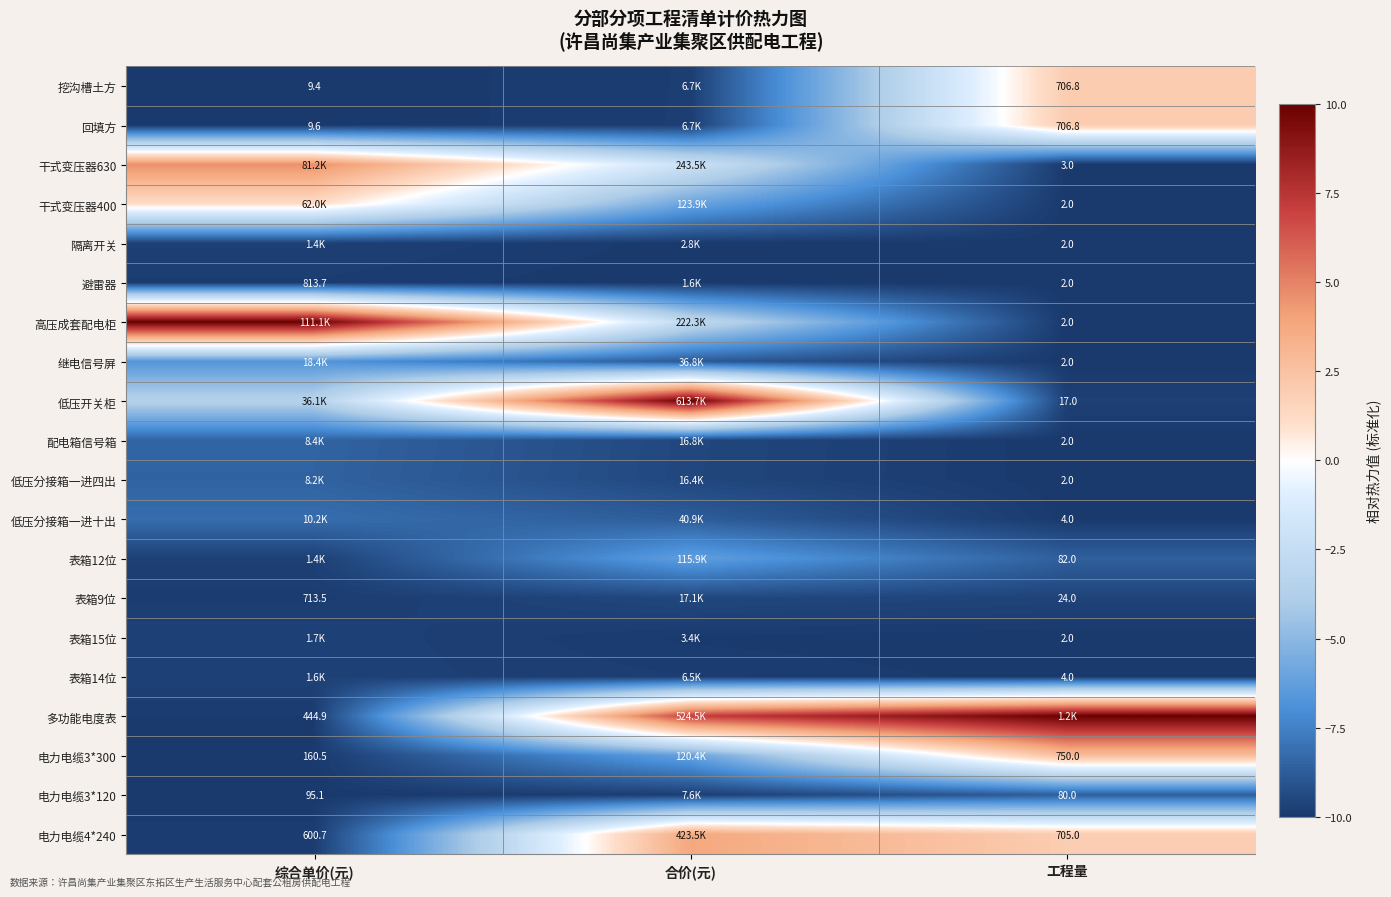

Which label corresponds to the smallest value in the chart?

综合单价(元)